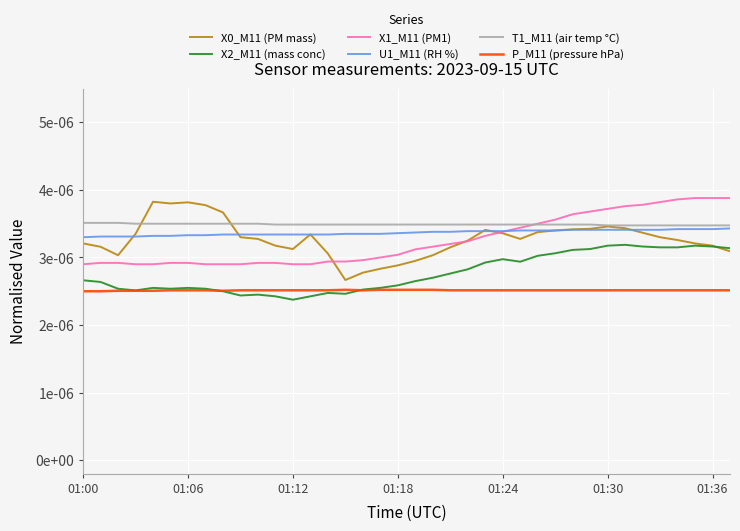

Does the chart display data point markers on the line(s)?

No